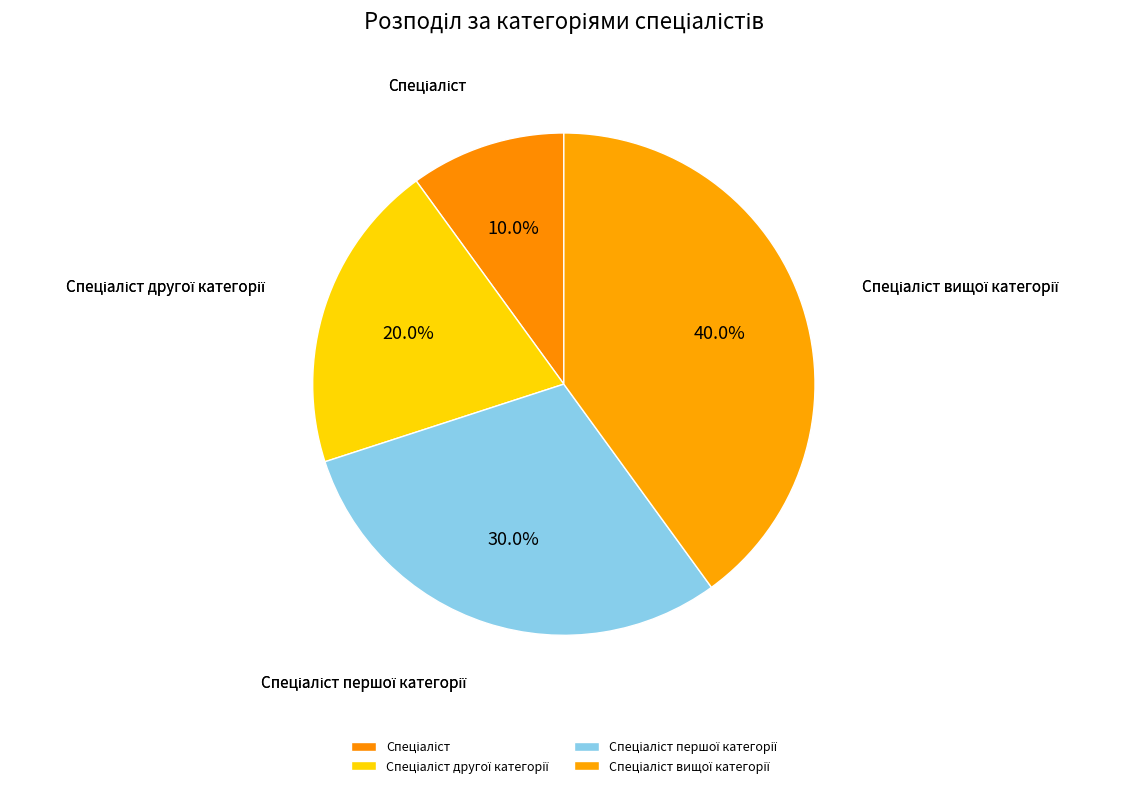

Is there any slice that represents more than half of the pie?

No